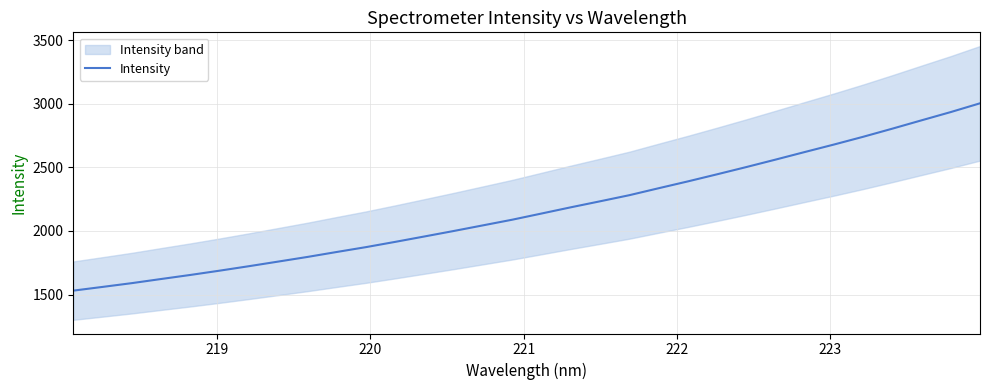

What is the maximum value for Intensity?

3004.5